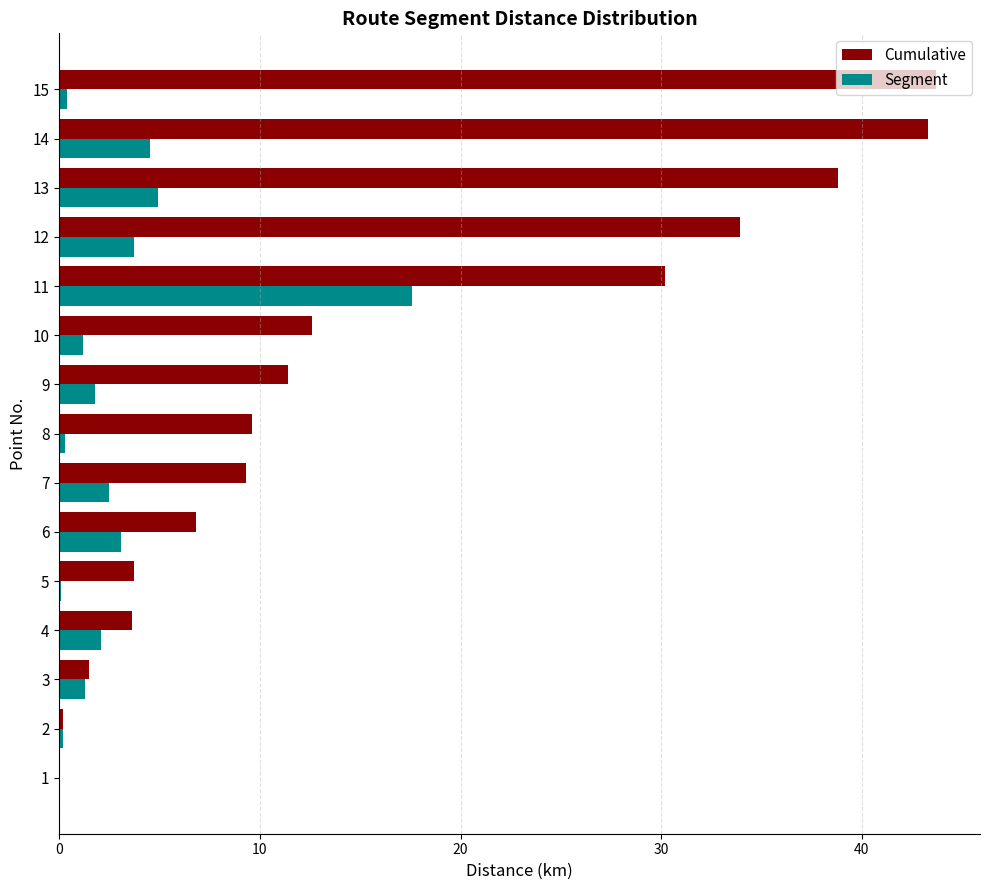

What is the total value across all series at 6?

9.9